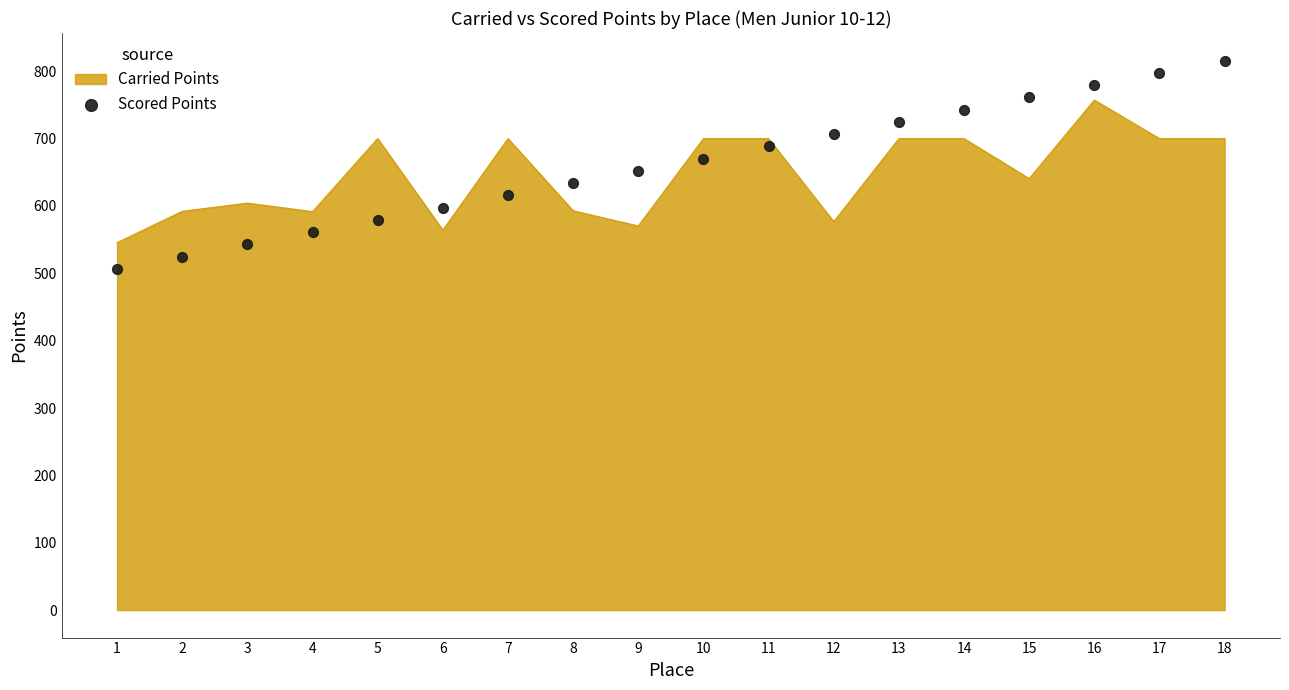

Between 18 and 5, which is larger?

18